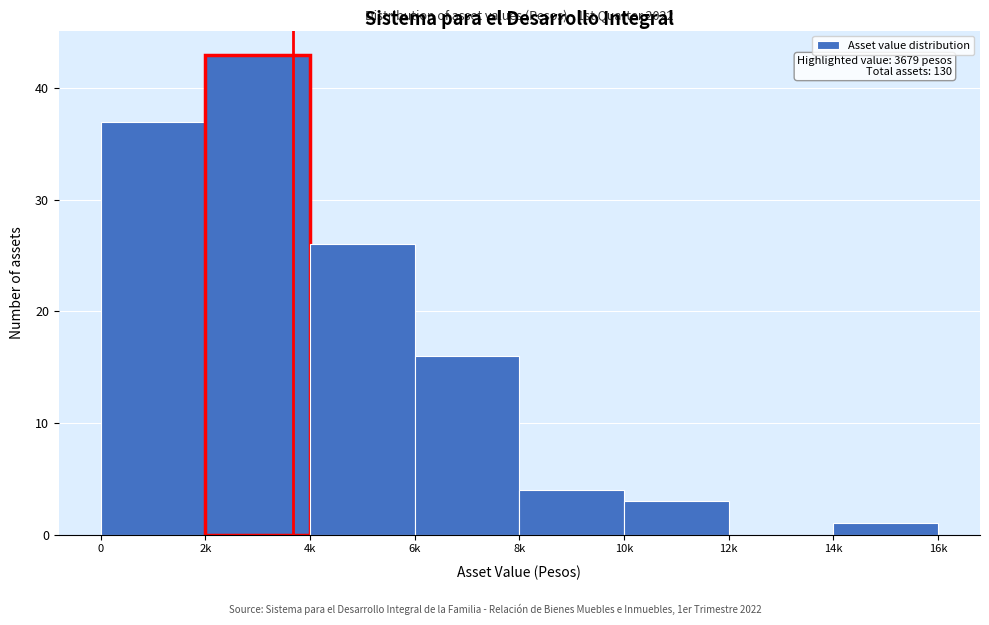

Reading right to left, list all the values displayed in this chart.

14k=1	12k=0	10k=3	8k=4	6k=16	4k=26	2k=43	0=37